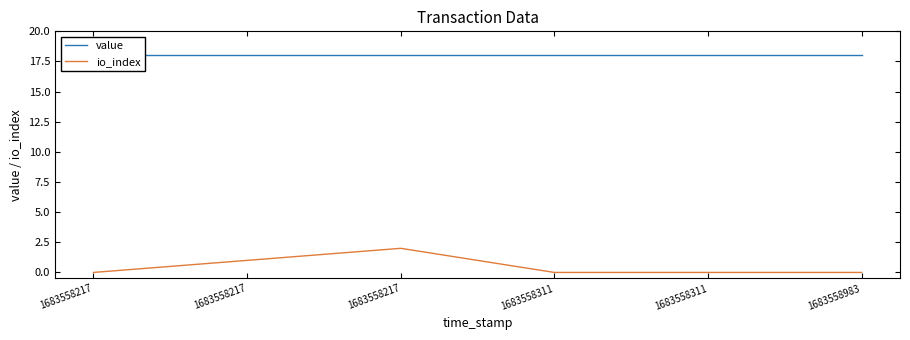

What is the difference between the highest and lowest values at 1683558311?

18.0